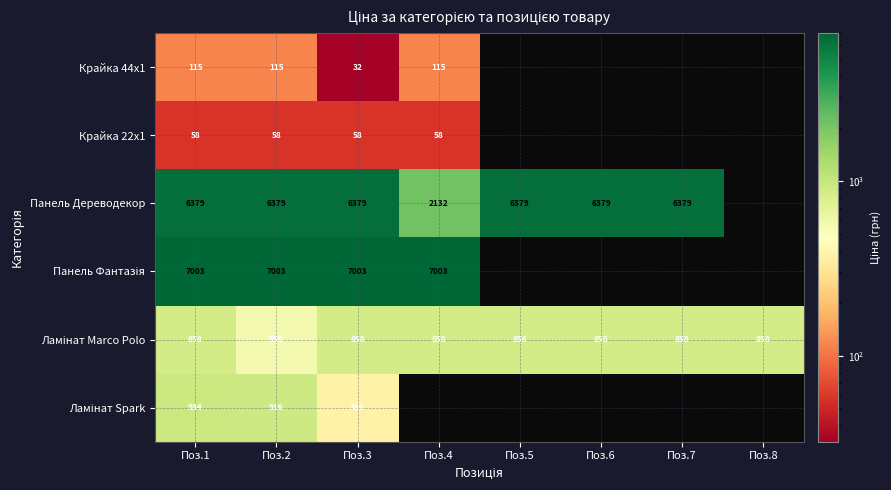

The value of Крайка 22x1 at Поз.3 is 13. True or false?

False